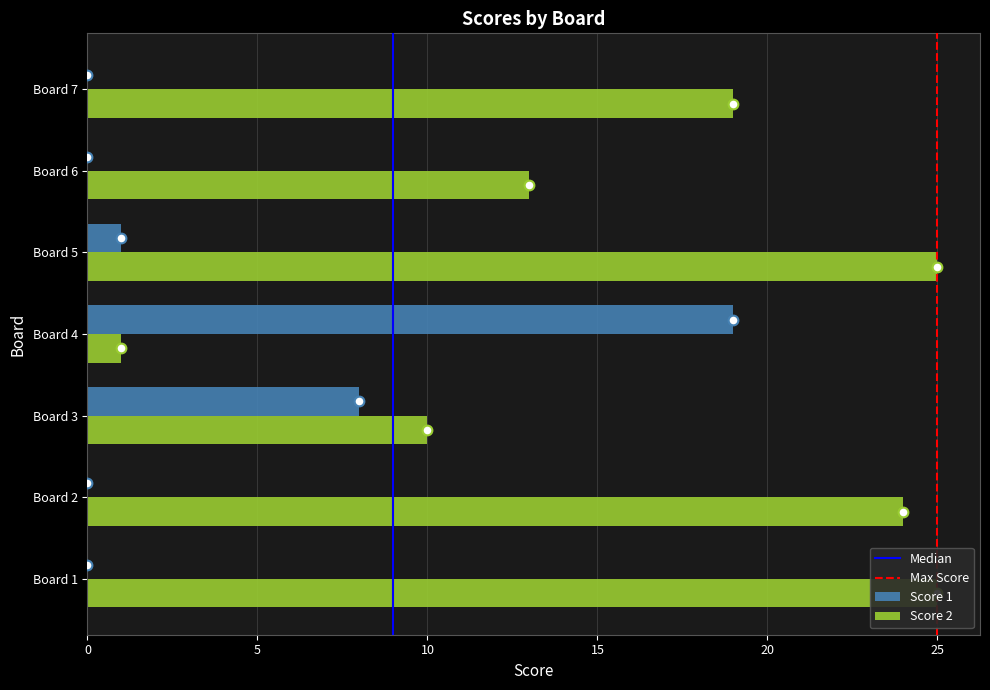

Reading right to left, extract all data points from this chart.

Score 1: Board 7=0	Board 6=0	Board 5=1	Board 4=19	Board 3=8	Board 2=0	Board 1=0
Score 2: Board 7=19	Board 6=13	Board 5=25	Board 4=1	Board 3=10	Board 2=24	Board 1=25